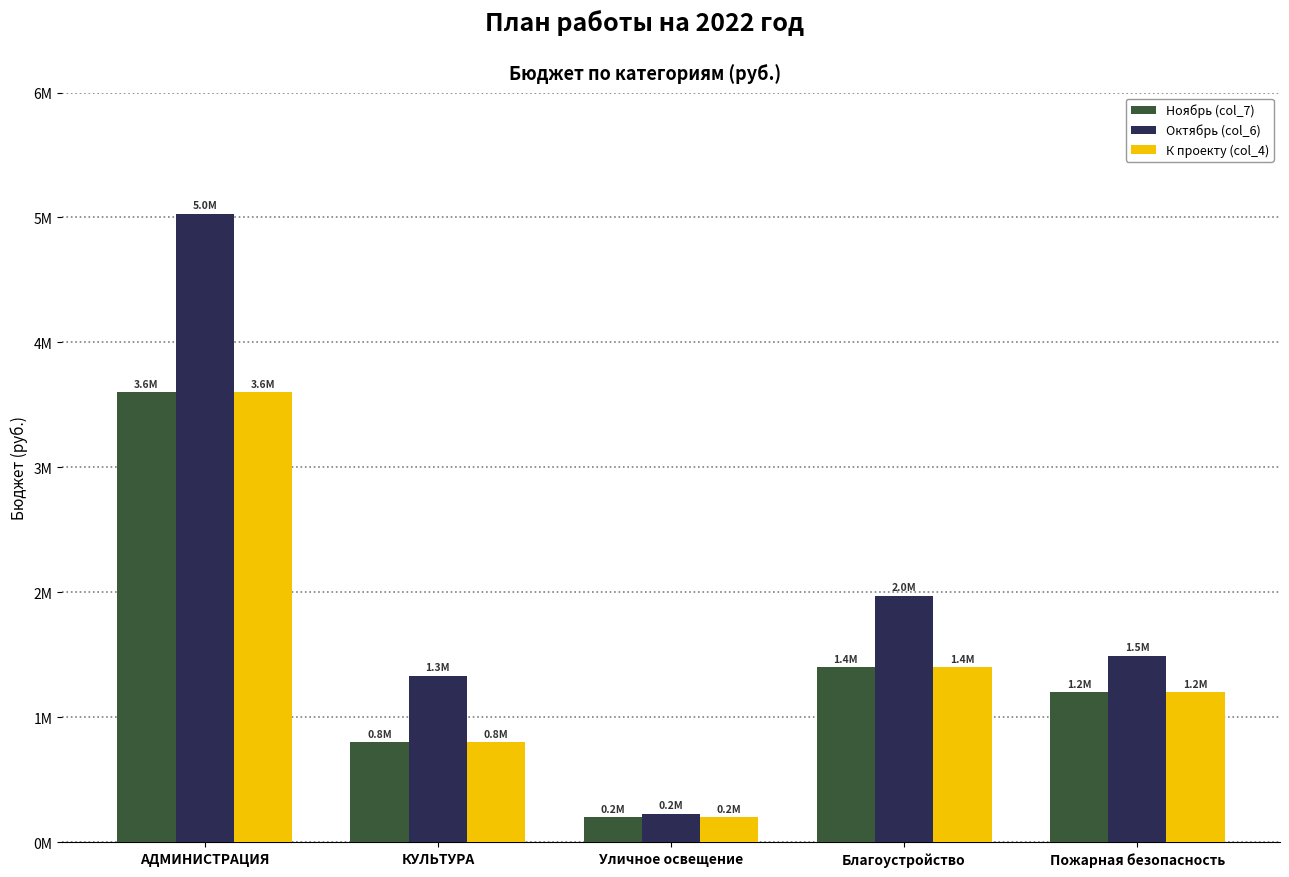

Is it true that Октябрь (col_6) equals 230000 at Уличное освещение?

True